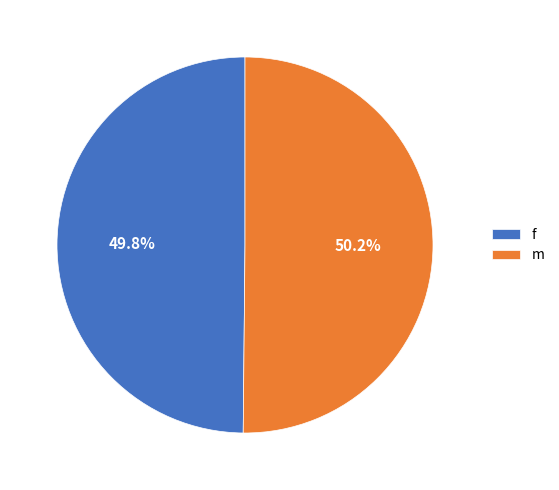

Approximately how many times larger is the value at m compared to f?

1.0